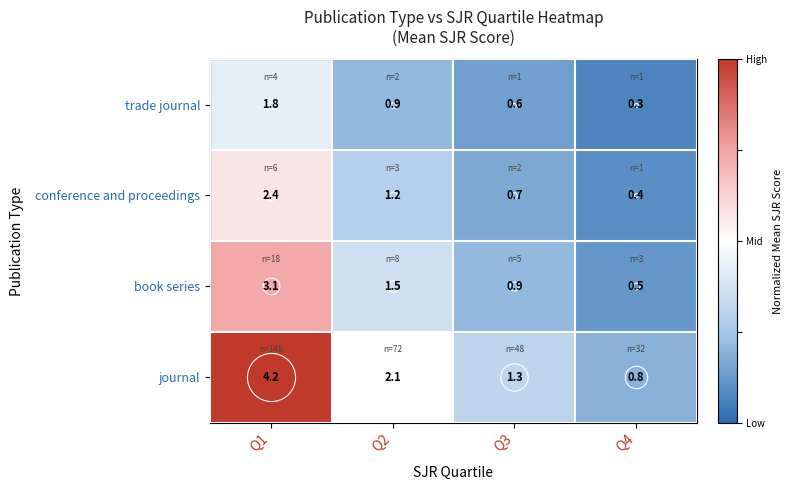

How many categories are shown in the chart?

4